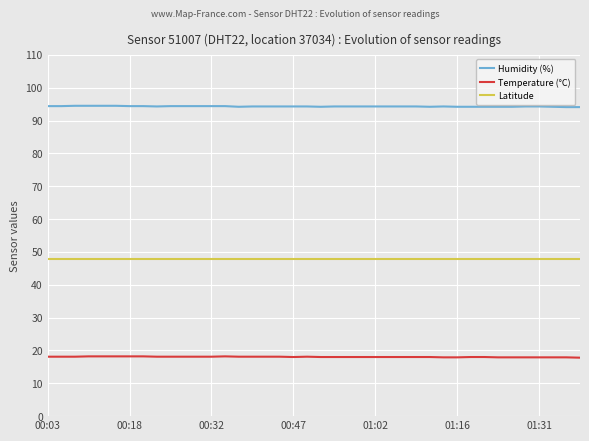

Which series has the largest total across all categories?

Humidity (%)